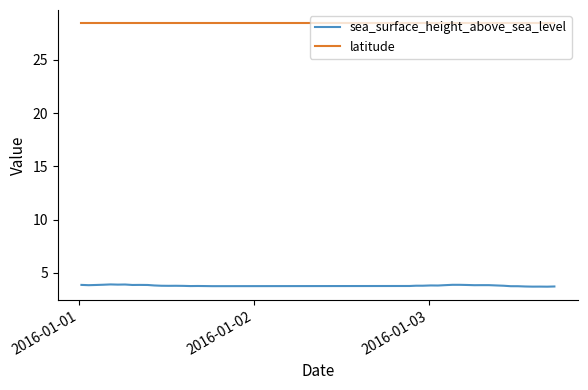

List the series in order of their overall mean, lowest first.

sea_surface_height_above_sea_level, latitude